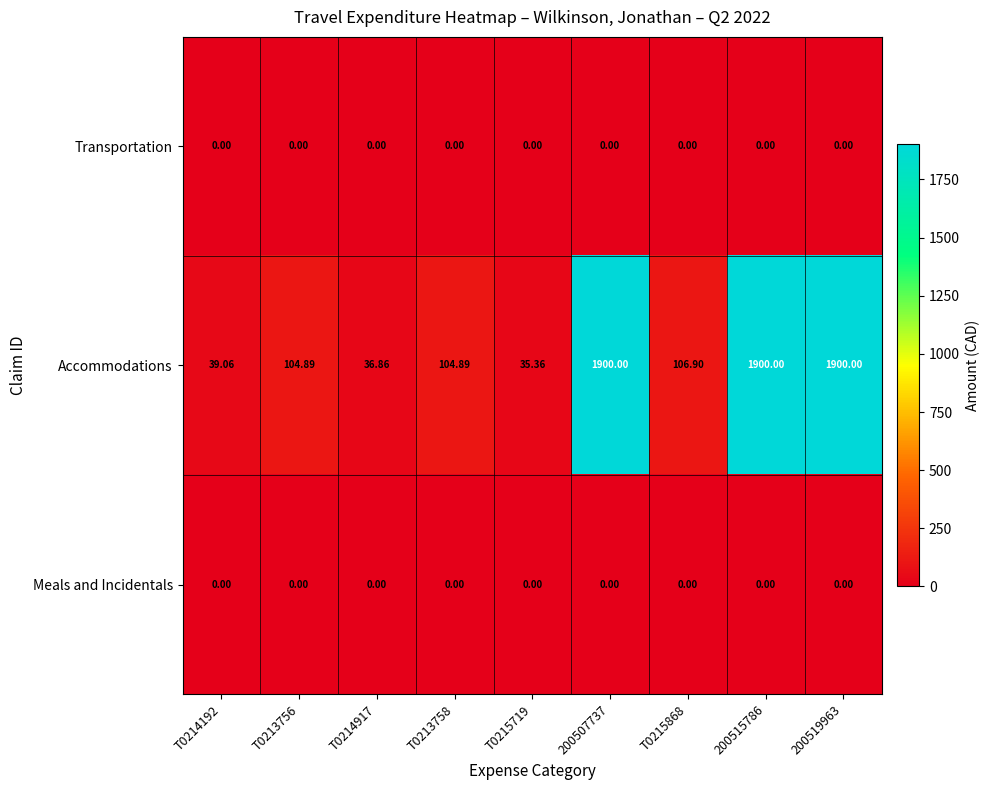

Which series has the widest spread of values?

Accommodations